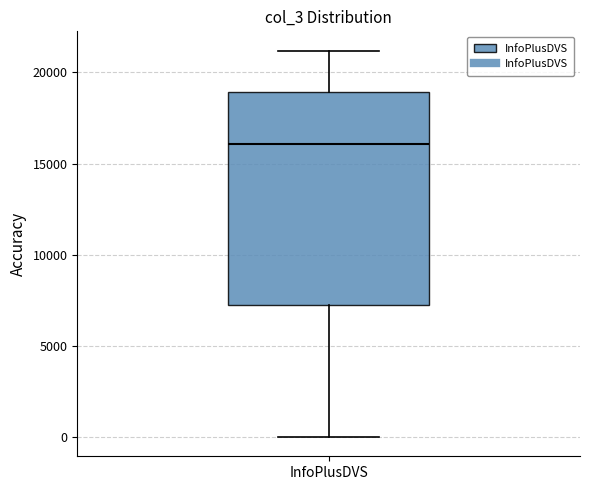

Read this box plot against the y-axis: the position of the median line, the range covered by the box, and the ends of both whiskers. The values are not printed on the chart, so give them approximately, as read against the axis.

median 16000, box 7000 to 19000, whiskers 0 to 21000